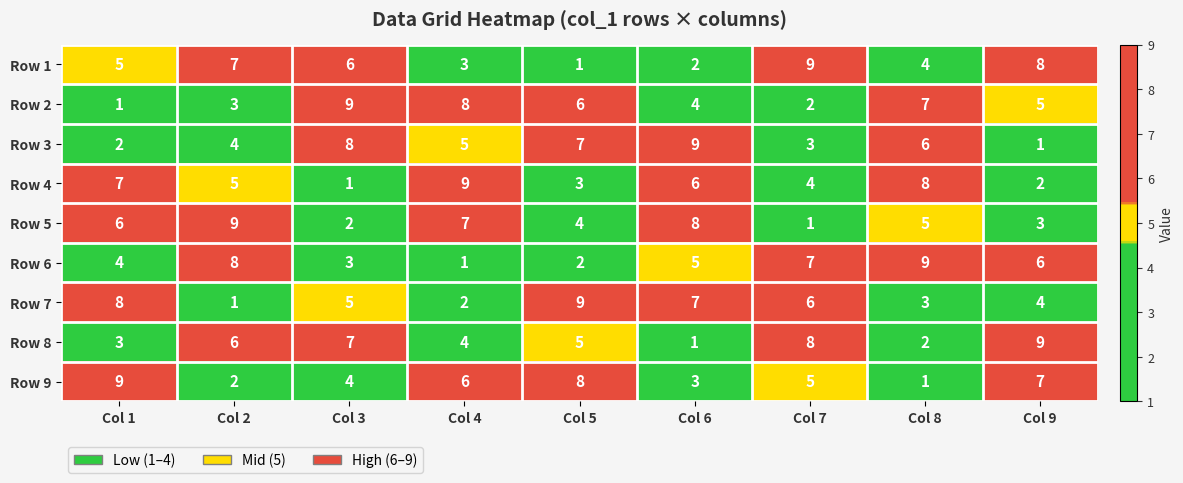

What is the approximate value of Row 1 at Col 9?

8